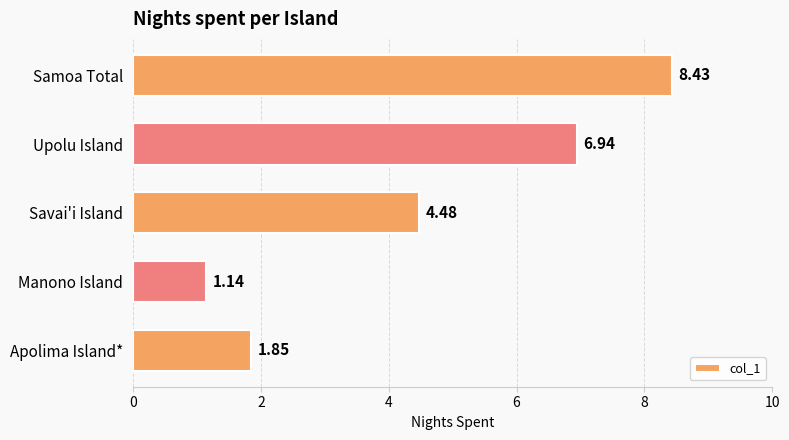

How many distinct data groups are displayed?

1